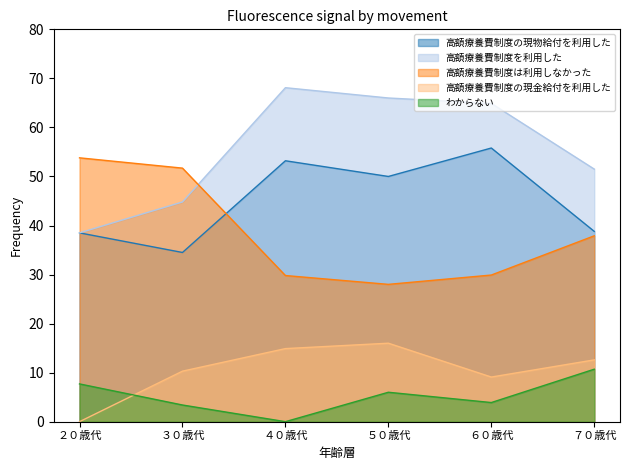

Does the chart display data point markers on the line(s)?

No